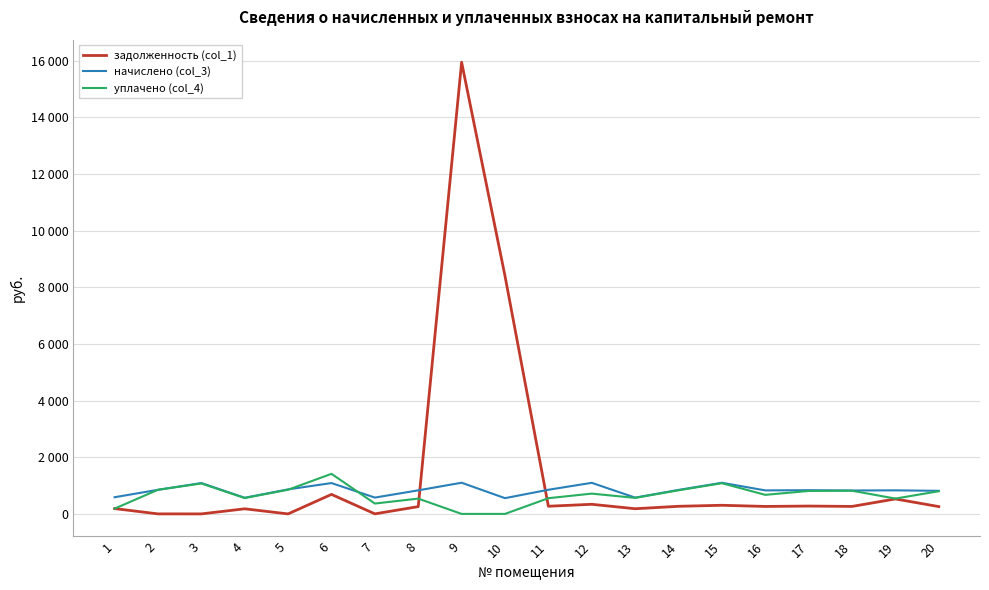

Is it true that уплачено (col_4) equals 172.1 at 16?

False